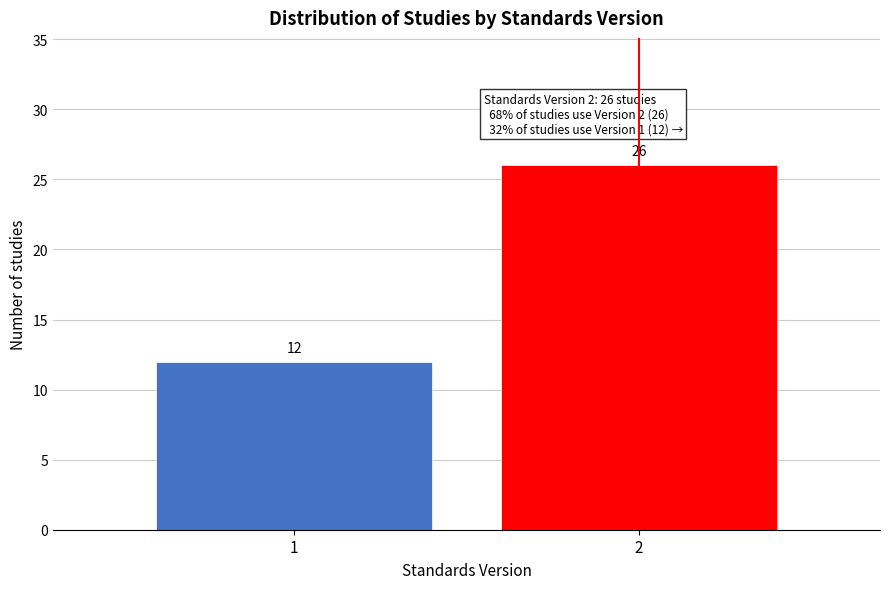

Reading right to left, list all the values displayed in this chart.

2=26	1=12